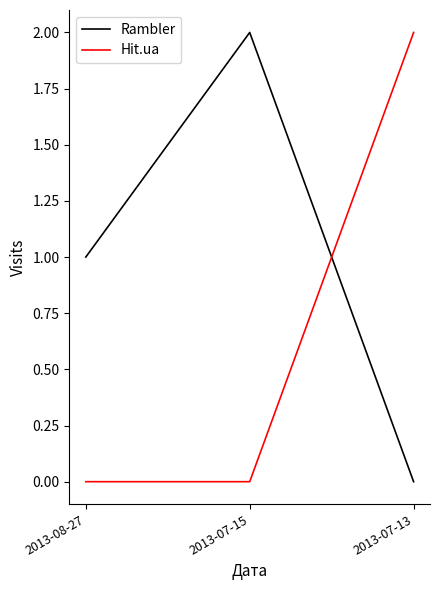

Count the Hit.ua values in the range 0 to 2.

3